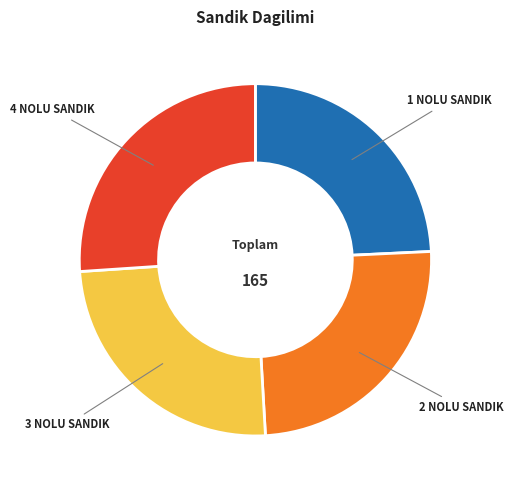

The 4 NOLU SANDIK slice represents 37% of the pie. True or false?

False